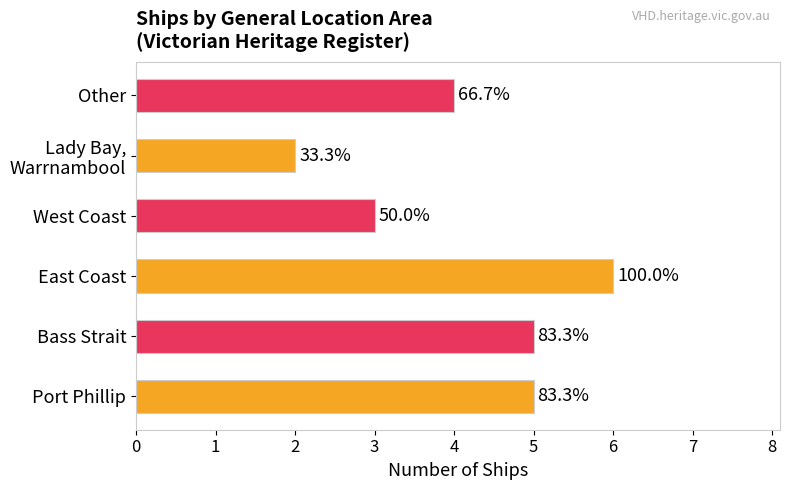

Are the bars horizontal?

Yes